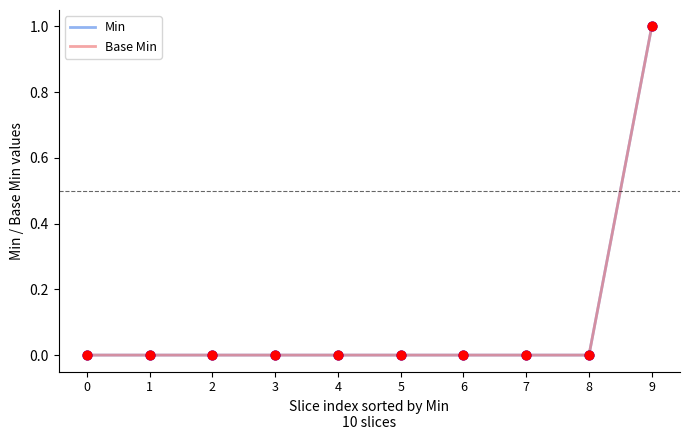

At which category is the sum across all series the highest?

9